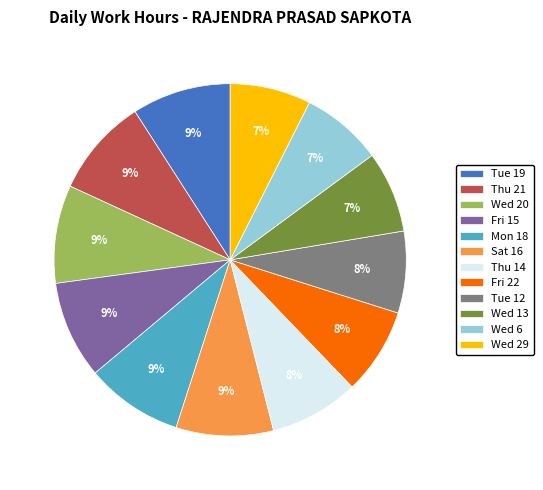

Do Thu 21 and Wed 29 together represent more than half of the pie?

No